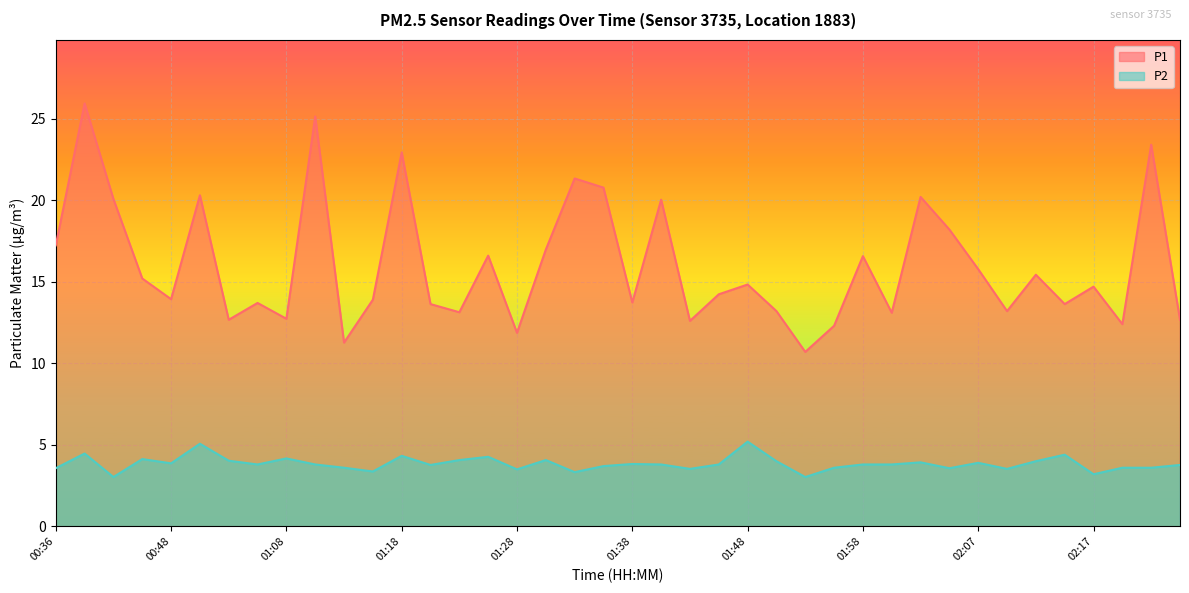

True or false: P2 and P1 cross at least once.

False